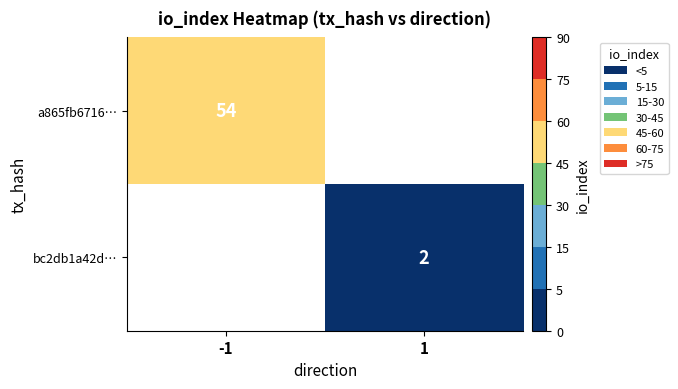

True or false: a865fb6716… has a value of 54 at -1.

True